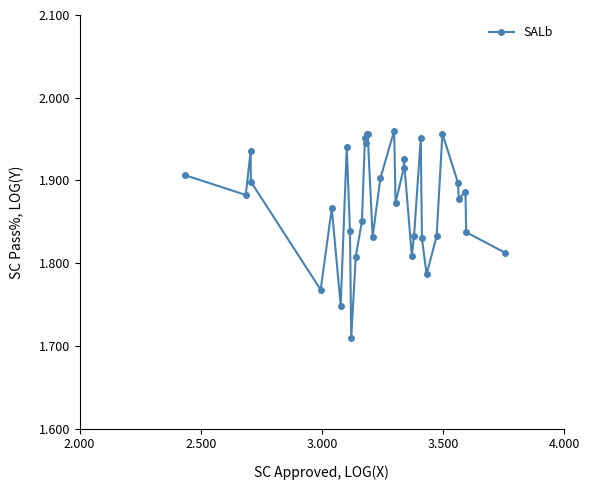

What is the difference between the maximum and minimum values?

0.3